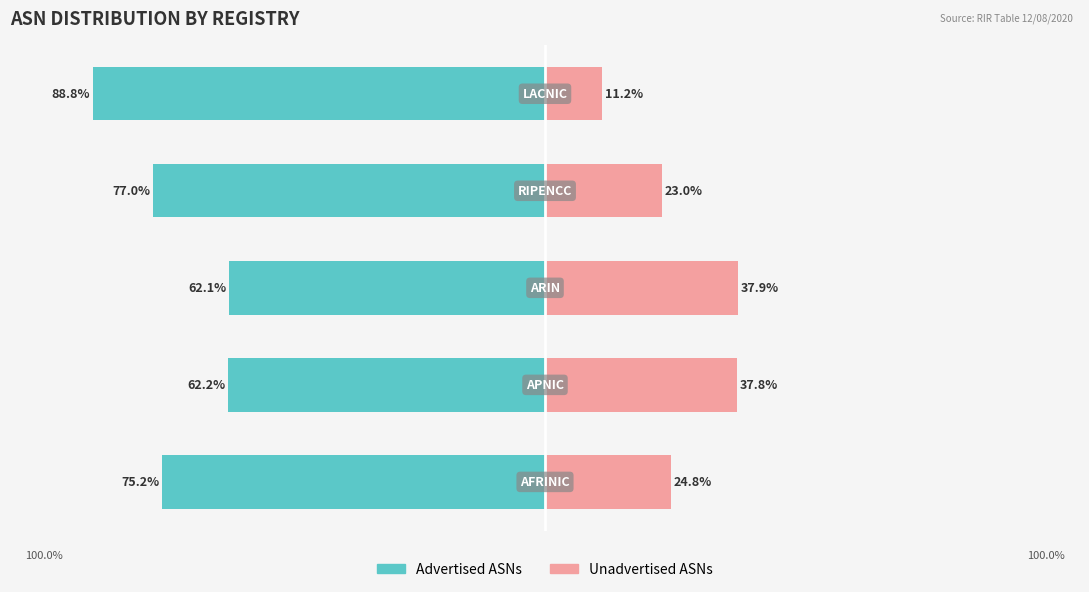

How many bars are there in each group?

2